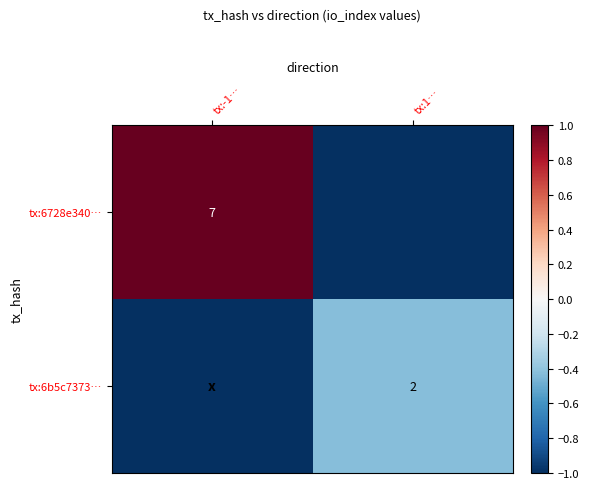

Is it true that tx:6728e340… equals 0.4 at tx:-1…?

False